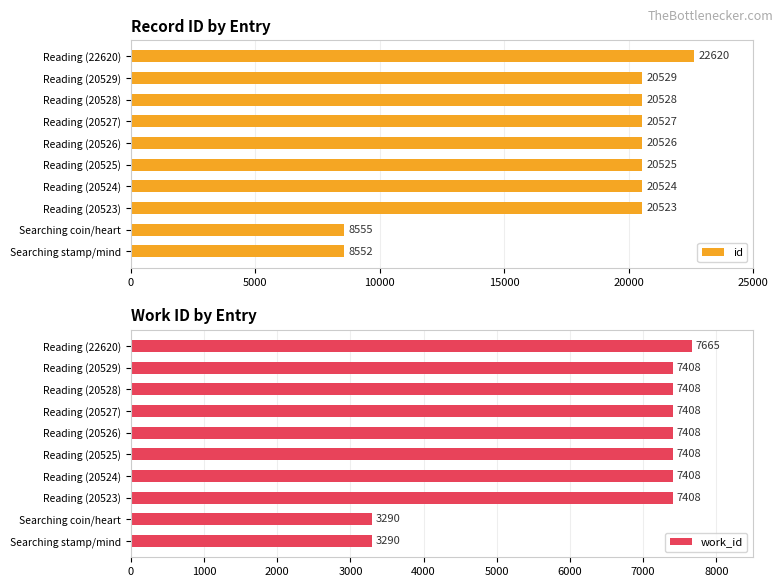

The value of id at Searching stamp/mind is 3517. True or false?

False